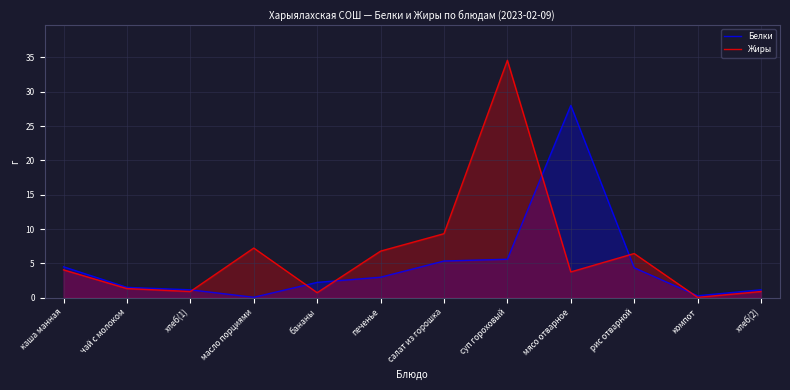

What position from the left is каша манная?

1